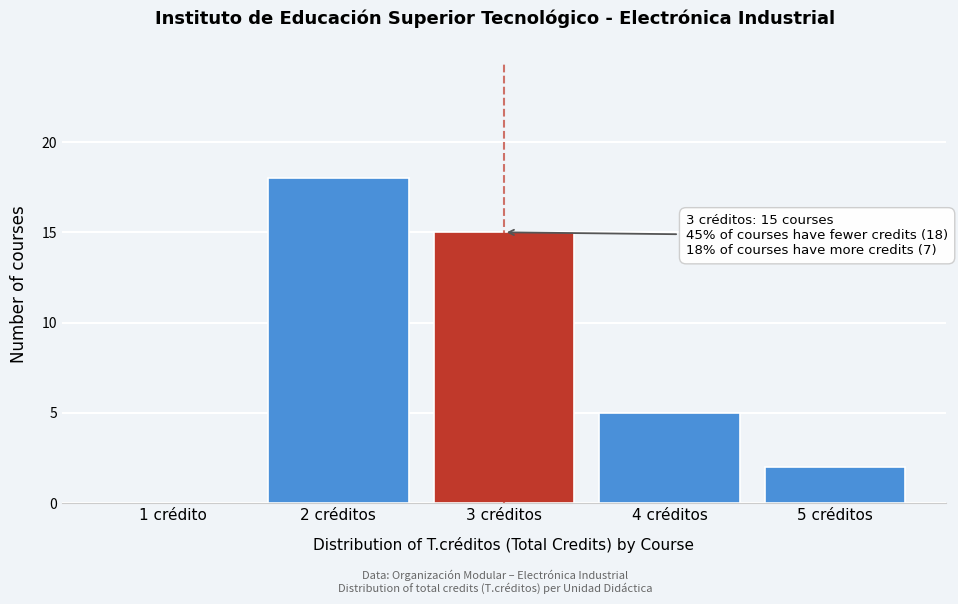

Reading right to left, what are all the values shown in this chart?

5 créditos=2	4 créditos=5	3 créditos=15	2 créditos=18	1 crédito=0